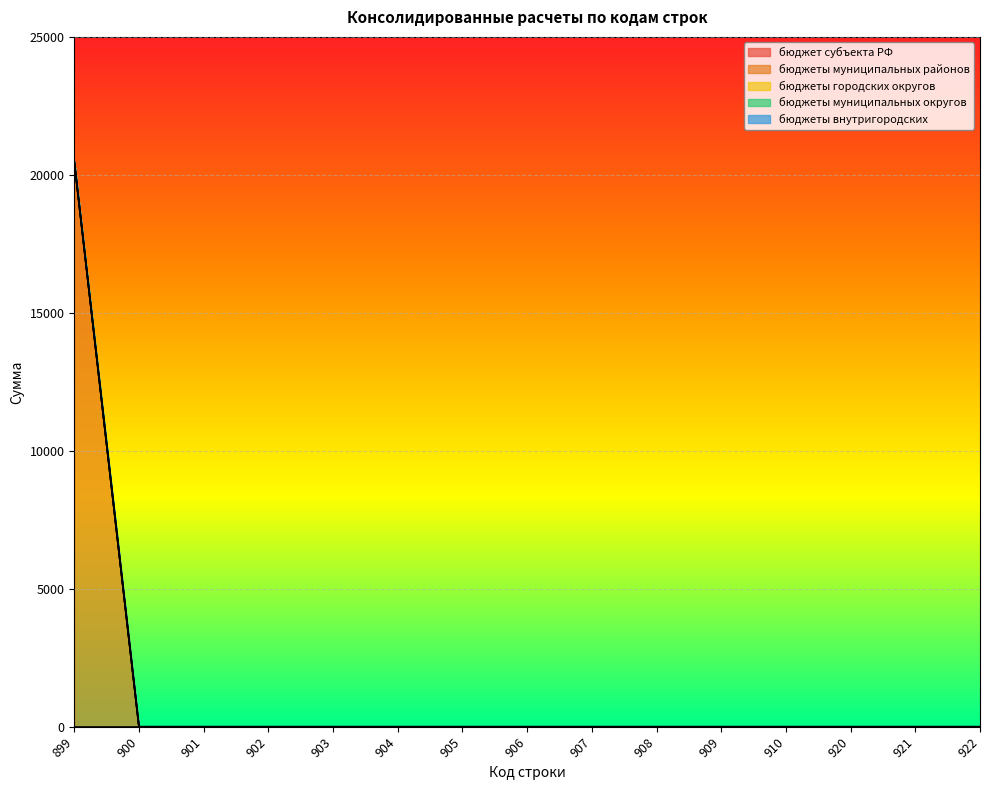

Reading left to right, what are all the values shown in this chart?

бюджет субъекта РФ: 0.0	0.0	0.0	0.0	0.0	0.0	0.0	0.0	0.0	0.0	0.0	0.0	0.0	0.0	0.0
бюджеты муниципальных районов: 20473.2	0.0	0.0	0.0	0.0	0.0	0.0	0.0	0.0	0.0	0.0	0.0	0.0	0.0	0.0
бюджеты городских округов: 0.0	0.0	0.0	0.0	0.0	0.0	0.0	0.0	0.0	0.0	0.0	0.0	0.0	0.0	0.0
бюджеты муниципальных округов: 0.0	0.0	0.0	0.0	0.0	0.0	0.0	0.0	0.0	0.0	0.0	0.0	0.0	0.0	0.0
бюджеты внутригородских: 0.0	0.0	0.0	0.0	0.0	0.0	0.0	0.0	0.0	0.0	0.0	0.0	0.0	0.0	0.0